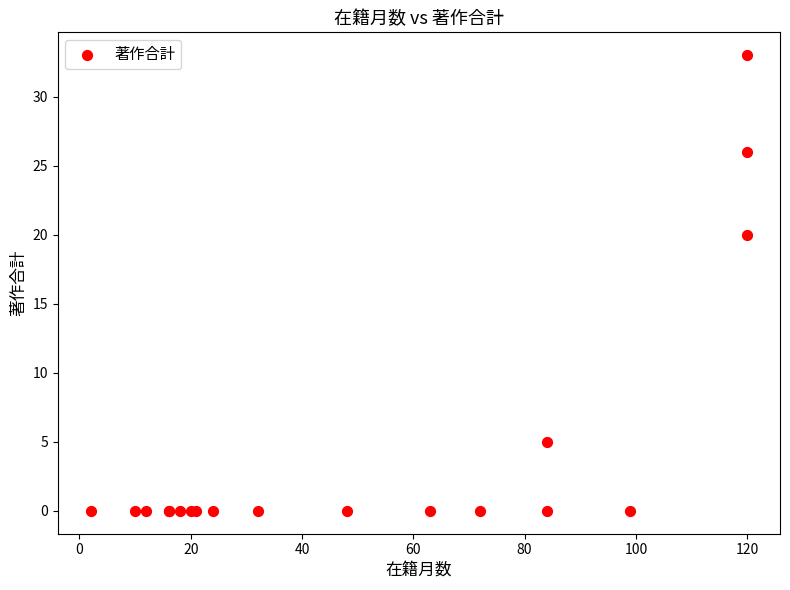

What Y value in the scatter plot is closest to 16?

20